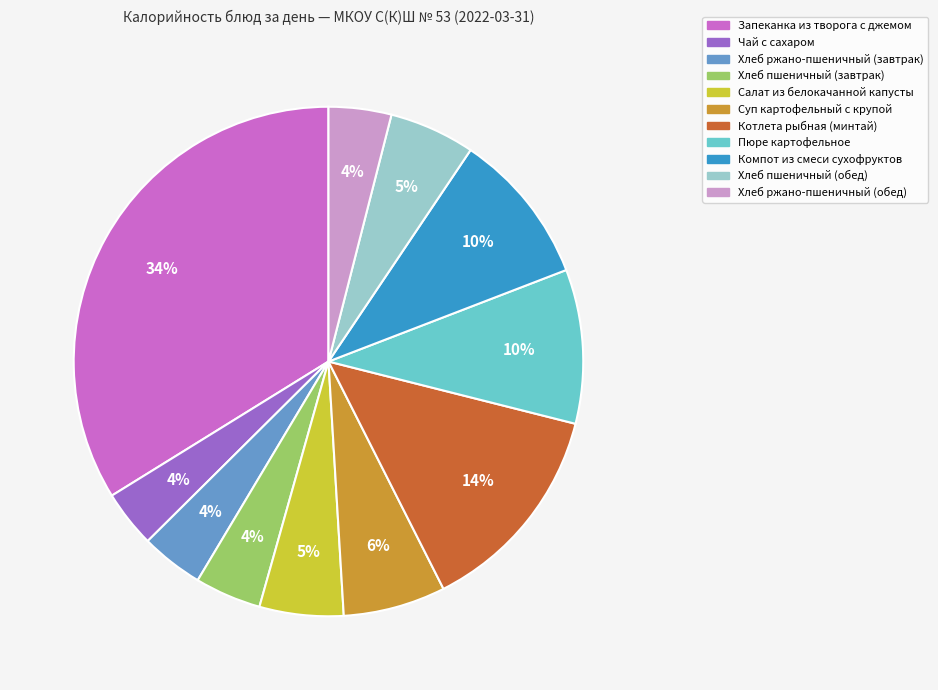

To the nearest percent, what portion does Хлеб пшеничный (завтрак) represent?

4%